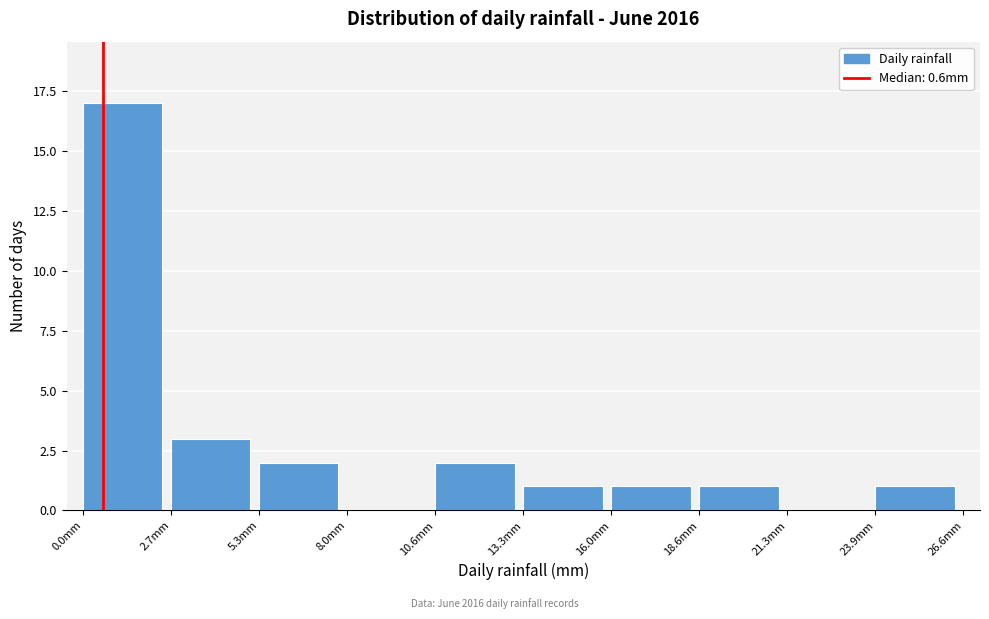

Over which range of the x-axis is the bar tallest?

0.0 to 2.5